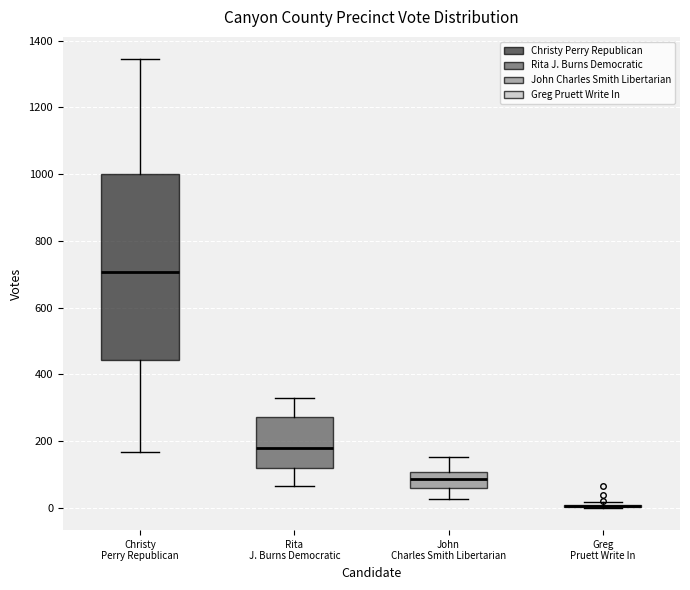

Reading left to right, read every box against the y-axis: the position of its median line, the range the box covers, and the ends of its whiskers. The values are not printed on the chart, so give them approximately, as read against the axis.

Christy Perry Republican: median 700, box 440 to 1000, whiskers 160 to 1340
Rita J. Burns Democratic: median 180, box 120 to 280, whiskers 60 to 320
John Charles Smith Libertarian: median 80, box 60 to 100, whiskers 20 to 160
Greg Pruett Write In: box collapsed to a line at 0, whiskers 0 to 20